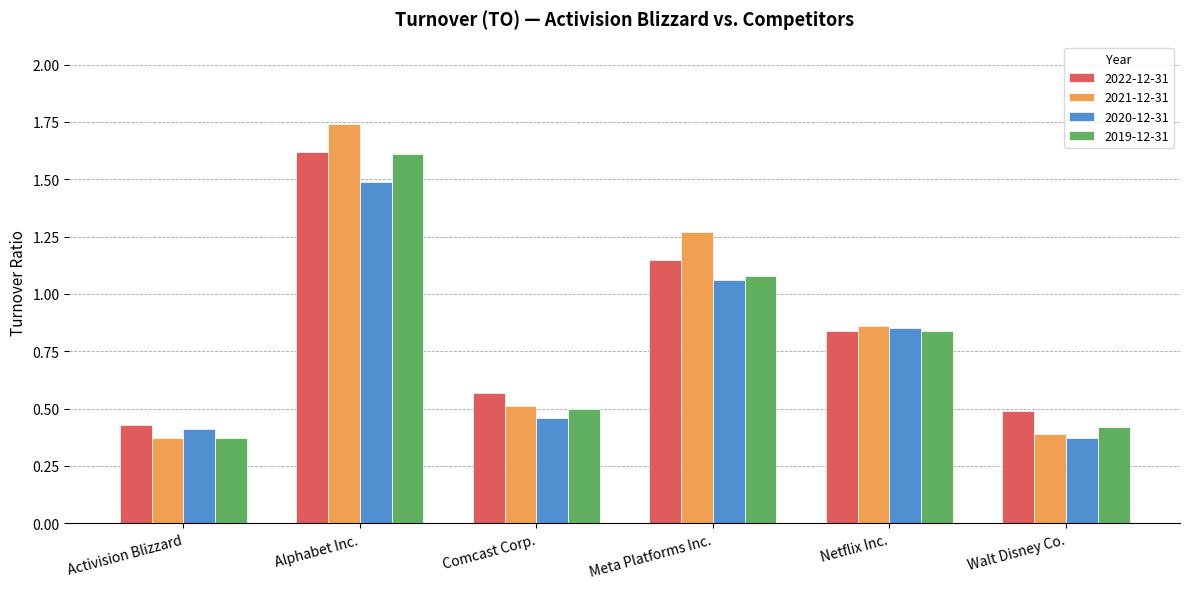

What is the label of the 6th bar from the right?

Activision Blizzard